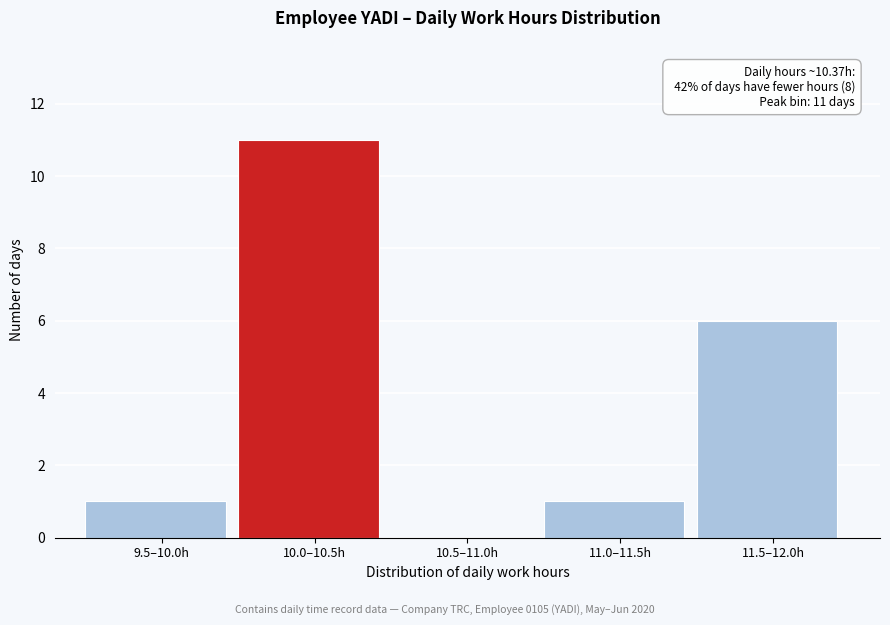

Reading left to right, list all the values displayed in this chart.

9.5–10.0h=1	10.0–10.5h=11	10.5–11.0h=0	11.0–11.5h=1	11.5–12.0h=6